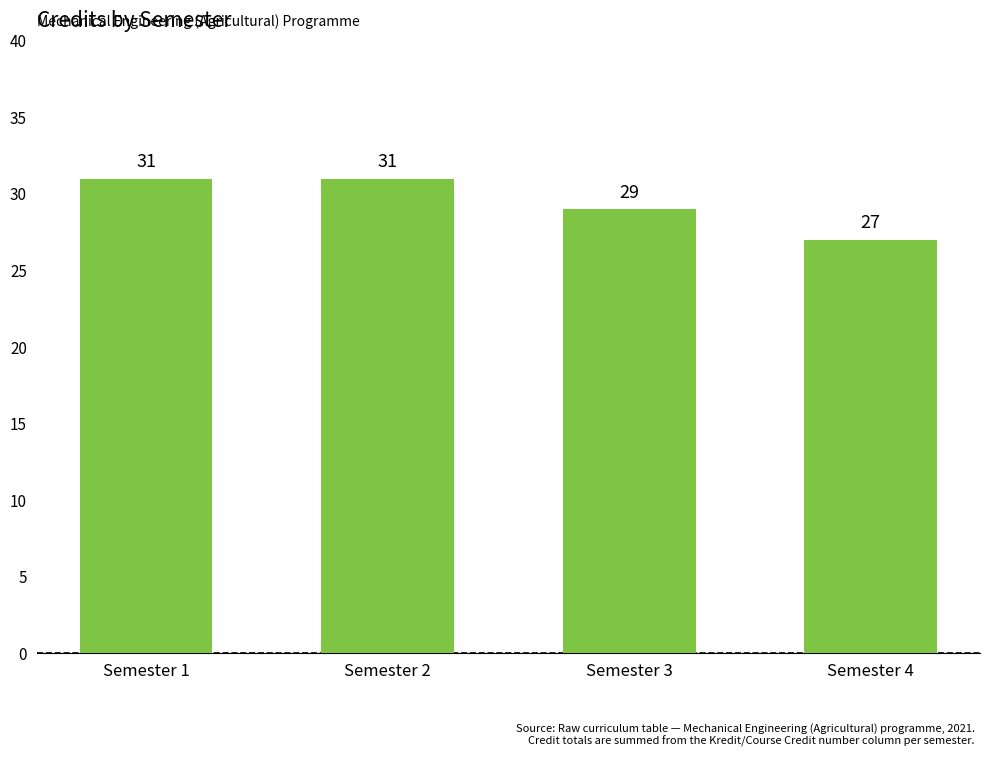

What is the average value?

30